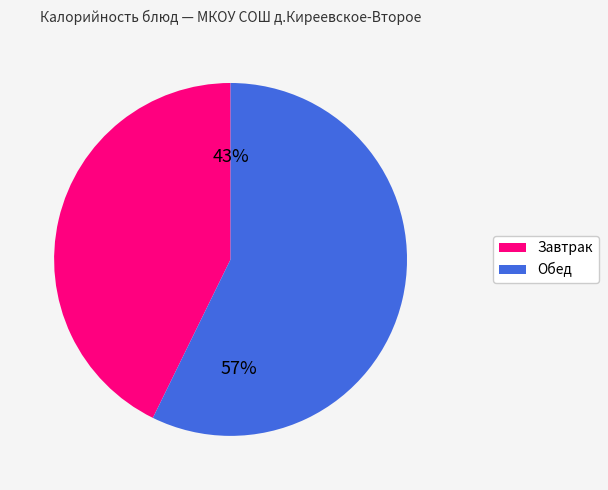

How many segments does this pie chart have?

2